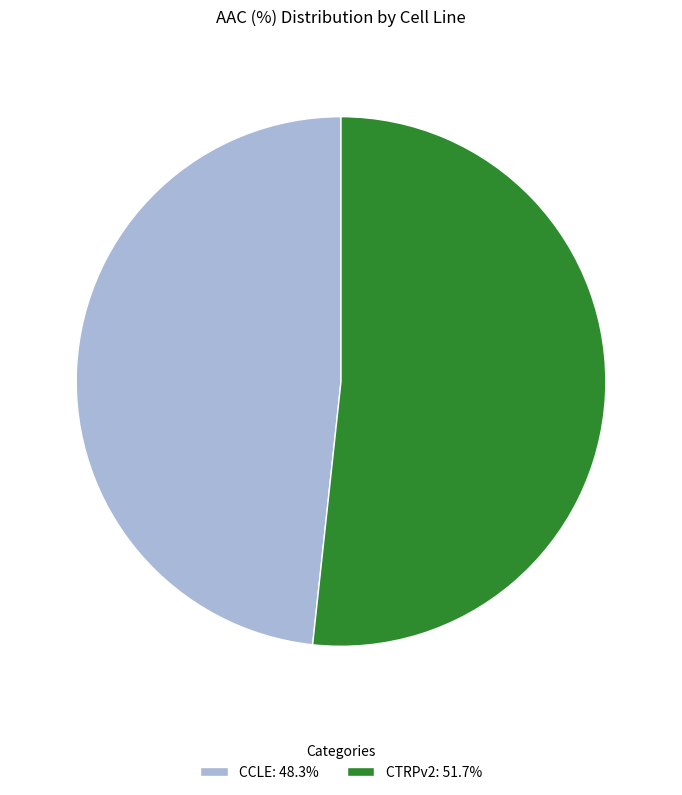

Do CTRPv2: 51.7% and CCLE: 48.3% together represent more than half of the pie?

Yes